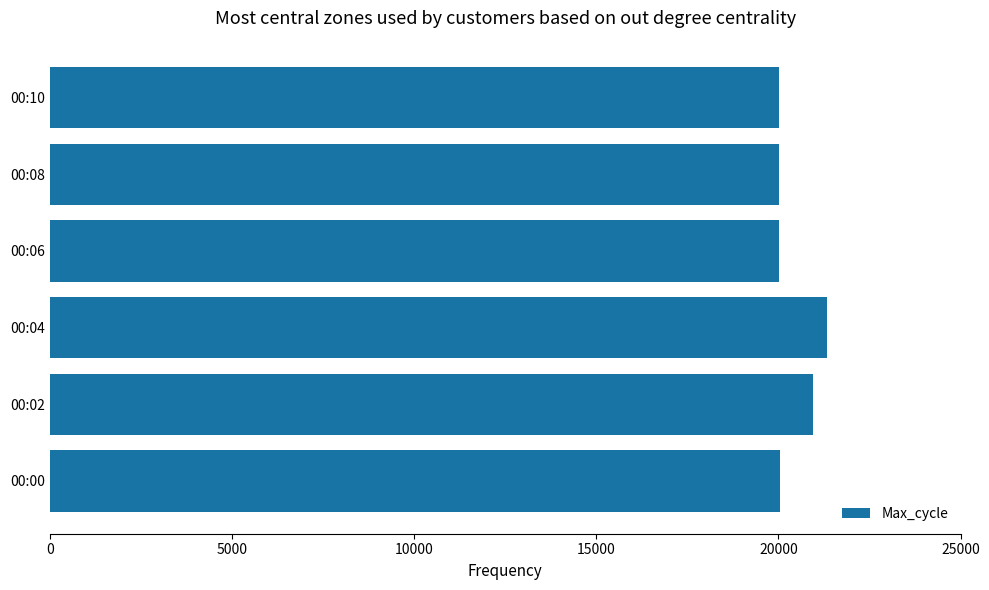

What is the difference between the maximum and minimum values?

1333